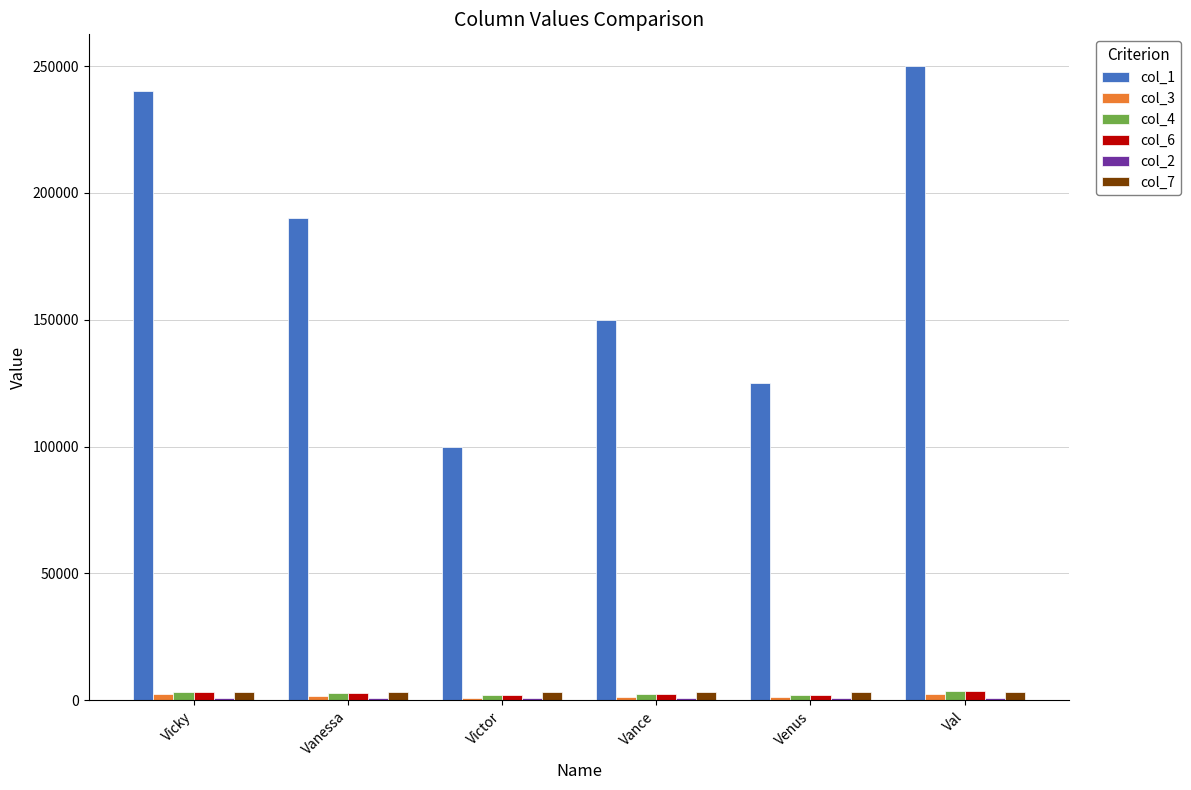

Between Vanessa and Vance, which series saw the biggest shift?

col_1